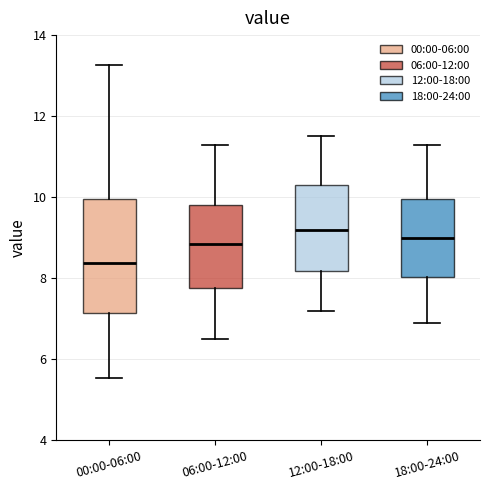

Reading left to right, read every box against the y-axis: the position of its median line, the range the box covers, and the ends of its whiskers. The values are not printed on the chart, so give them approximately, as read against the axis.

00:00-06:00: median 8.4, box 7.2 to 10.0, whiskers 5.6 to 13.2
06:00-12:00: median 8.8, box 7.8 to 9.8, whiskers 6.6 to 11.4
12:00-18:00: median 9.2, box 8.2 to 10.4, whiskers 7.2 to 11.6
18:00-24:00: median 9.0, box 8.0 to 10.0, whiskers 7.0 to 11.4